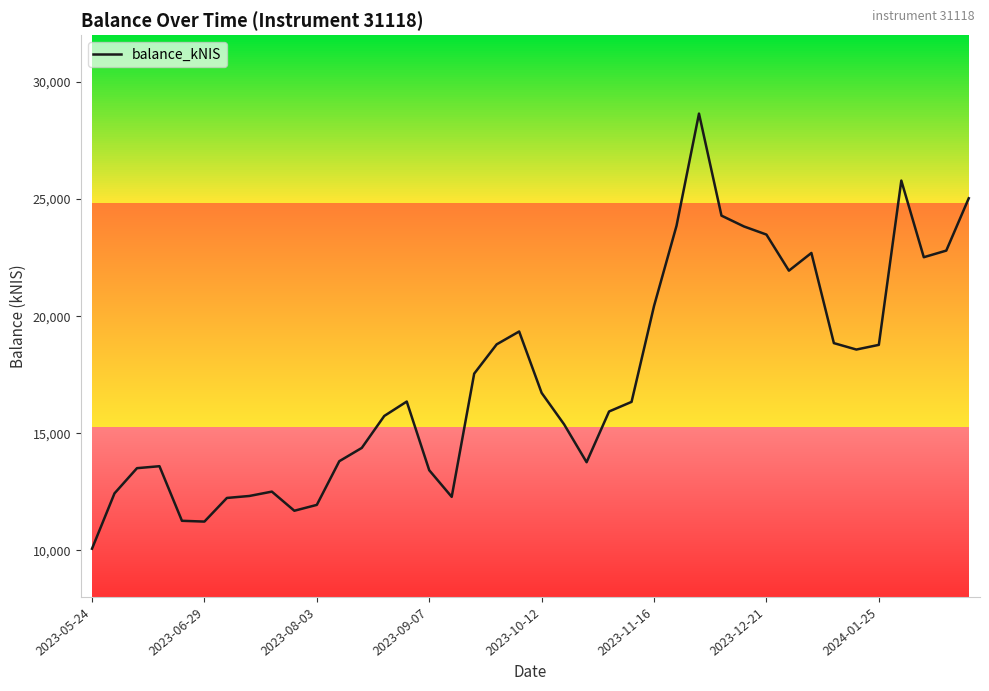

What is the value of the 29th point from the left?

24292.9